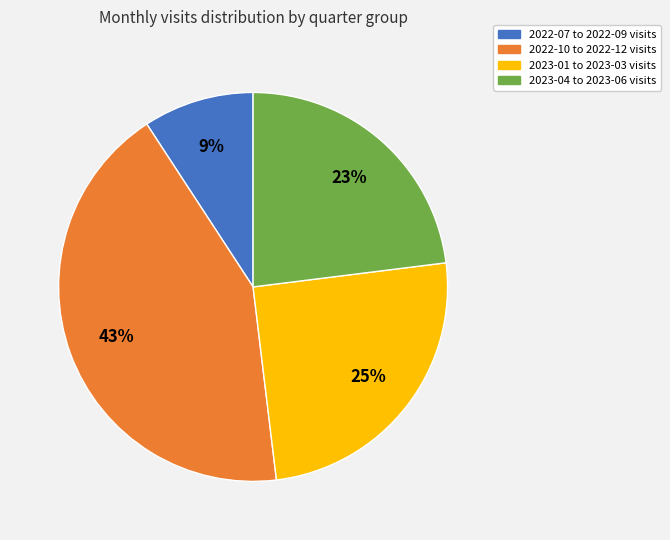

Rank the categories by value from lowest to highest.

2022-07 to 2022-09 visits, 2023-04 to 2023-06 visits, 2023-01 to 2023-03 visits, 2022-10 to 2022-12 visits